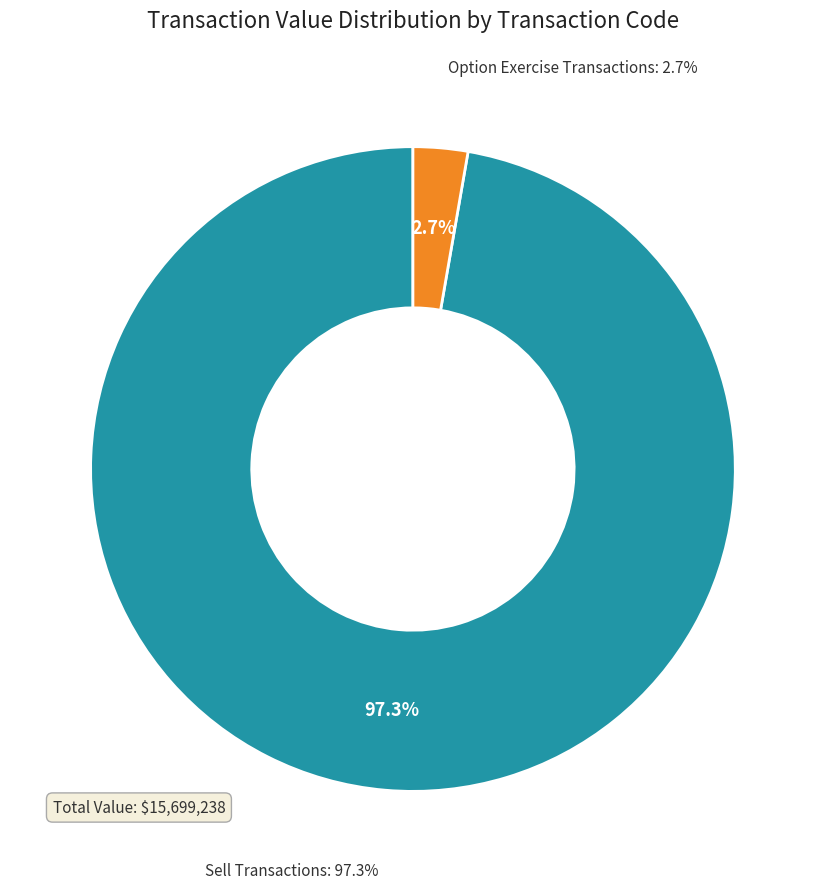

Does S-9724507 account for over 50% of the chart?

Yes